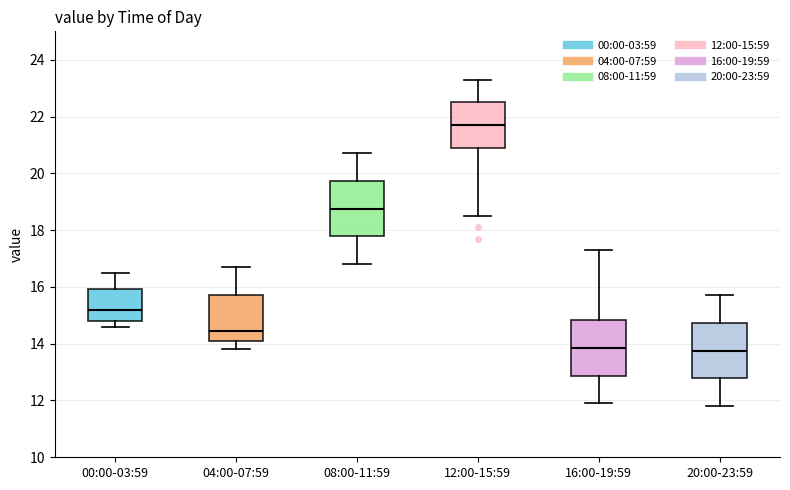

Reading left to right, transcribe this box plot: for each box, give where its median line is, the range the box spans, and where its two whiskers end, as read against the y-axis. The values are not printed on the chart, so give them approximately, as read against the axis.

00:00-03:59: median 15.2, box 14.8 to 16.0, whiskers 14.6 to 16.6
04:00-07:59: median 14.4, box 14.2 to 15.8, whiskers 13.8 to 16.8
08:00-11:59: median 18.8, box 17.8 to 19.8, whiskers 16.8 to 20.8
12:00-15:59: median 21.8, box 21.0 to 22.6, whiskers 18.6 to 23.4
16:00-19:59: median 13.8, box 12.8 to 14.8, whiskers 12.0 to 17.4
20:00-23:59: median 13.8, box 12.8 to 14.8, whiskers 11.8 to 15.8